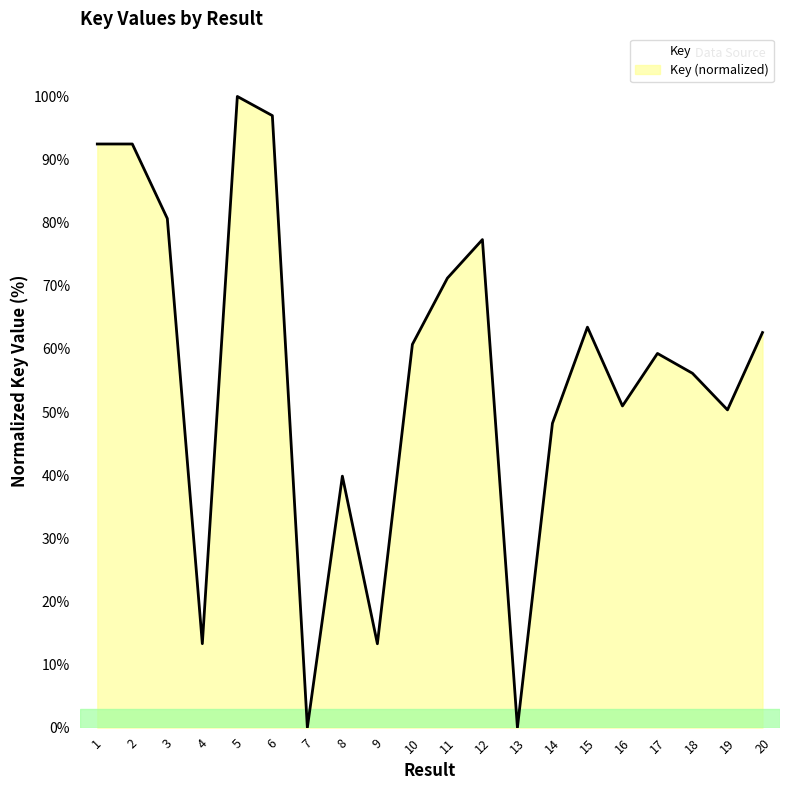

Does the chart have visible grid lines?

No